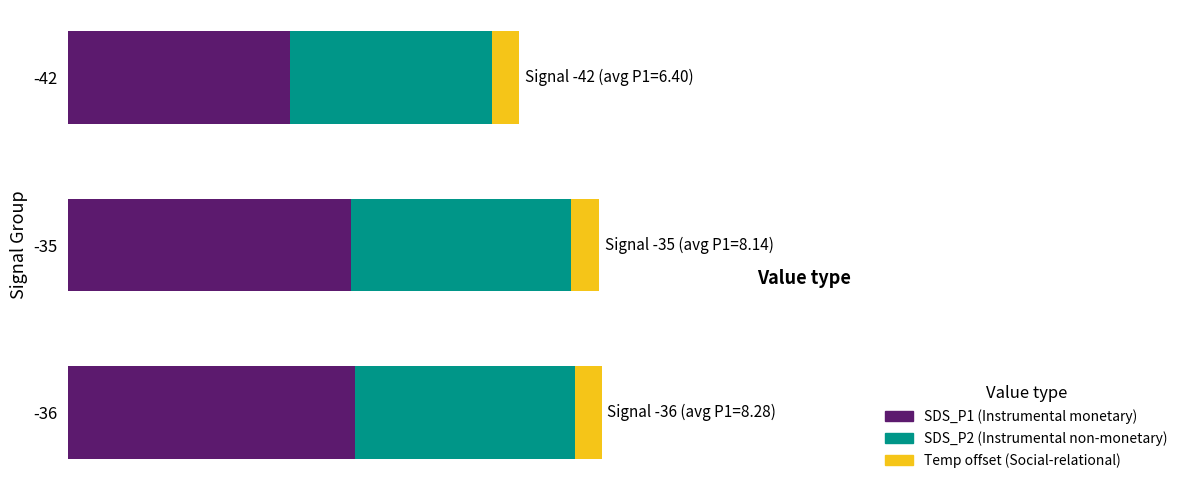

What are all the series names shown in the legend?

SDS_P1 (Instrumental monetary), SDS_P2 (Instrumental non-monetary), Temp offset (Social-relational)